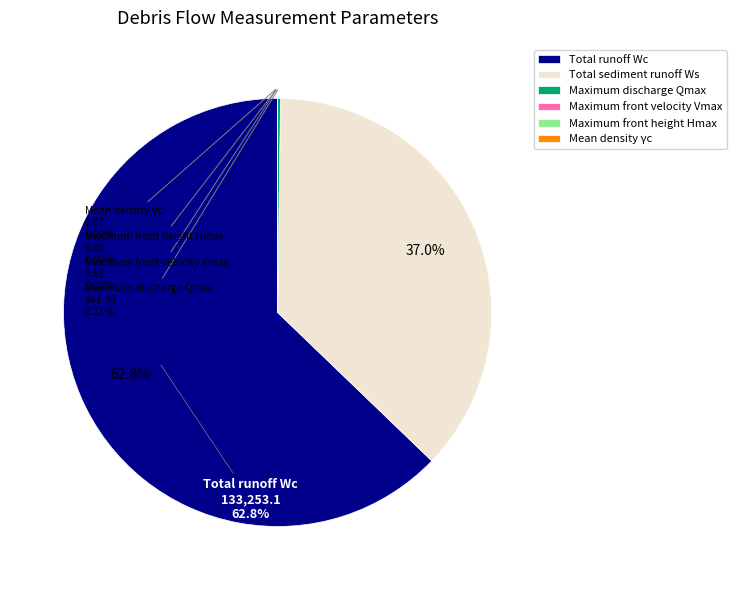

What is the change in value from Total sediment runoff Ws to Maximum discharge Qmax?

-78025.9